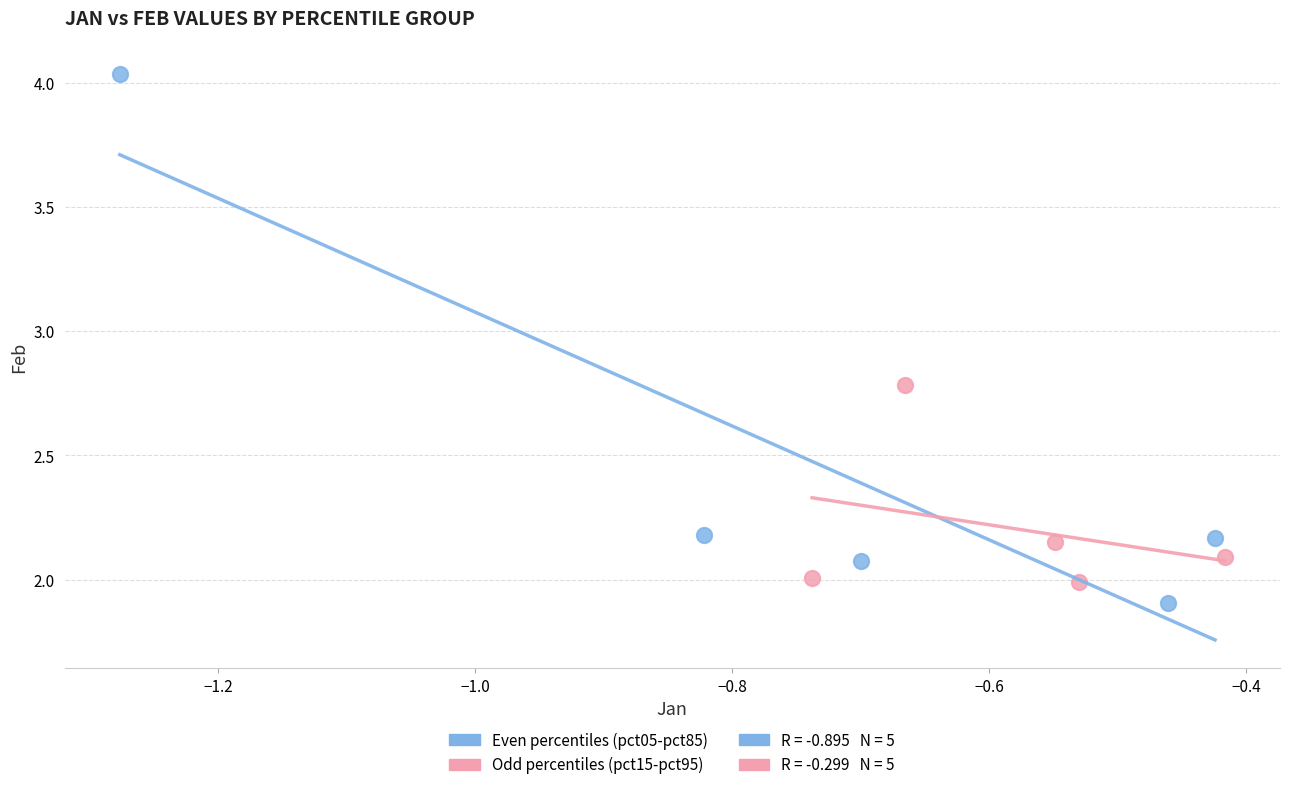

Which series contains the highest Y value?

Even percentiles (pct05-pct85)